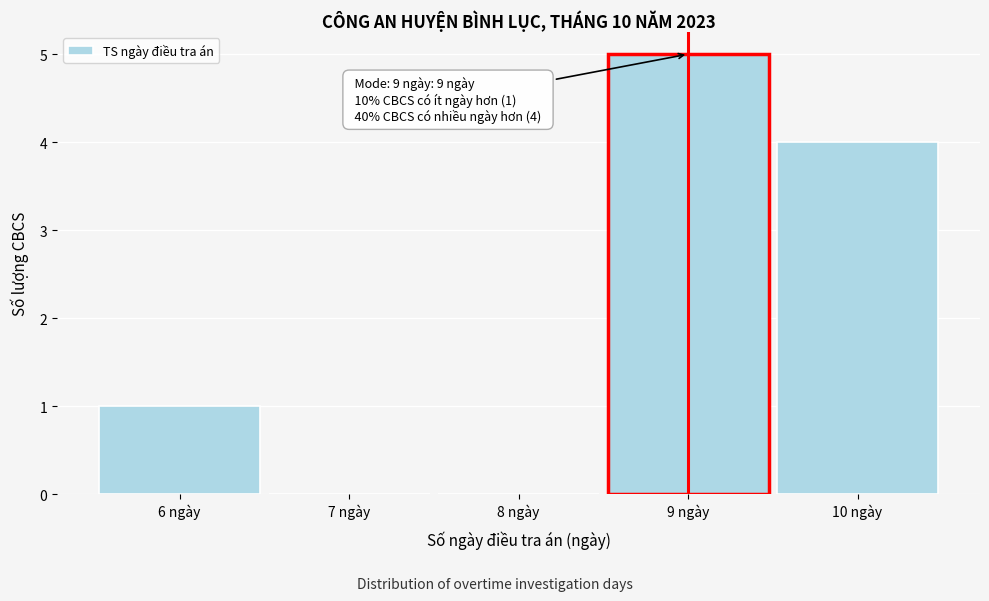

Over which range of the x-axis is the bar tallest?

8.5 to 9.5